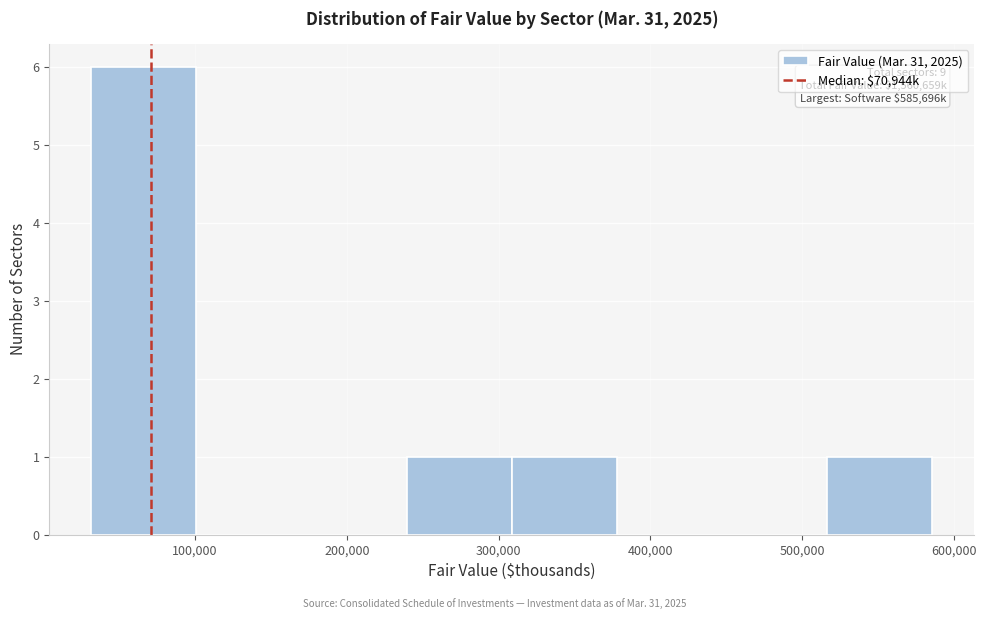

Over which range of the x-axis is the bar tallest?

30000 to 100000